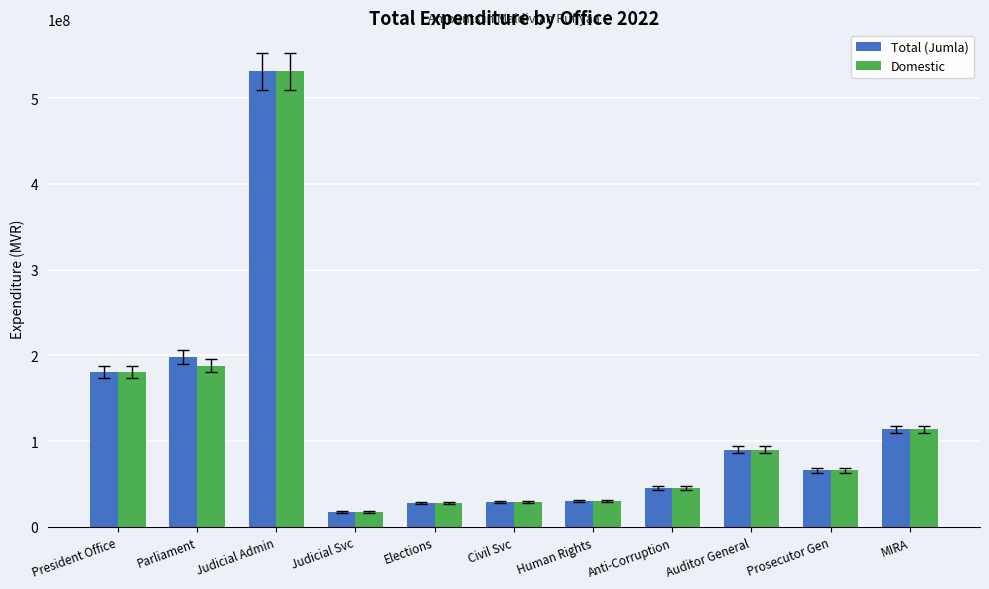

How many bars are there in total?

22